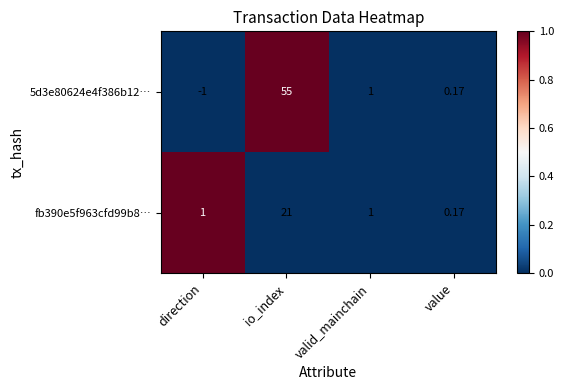

Rank the categories by 5d3e80624e4f386b12… value from lowest to highest.

direction, value, valid_mainchain, io_index